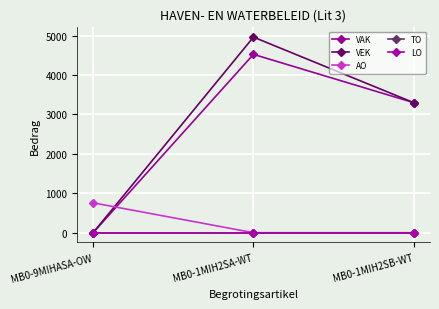

What is the label of the 2nd point from the left?

MB0-1MIH2SA-WT